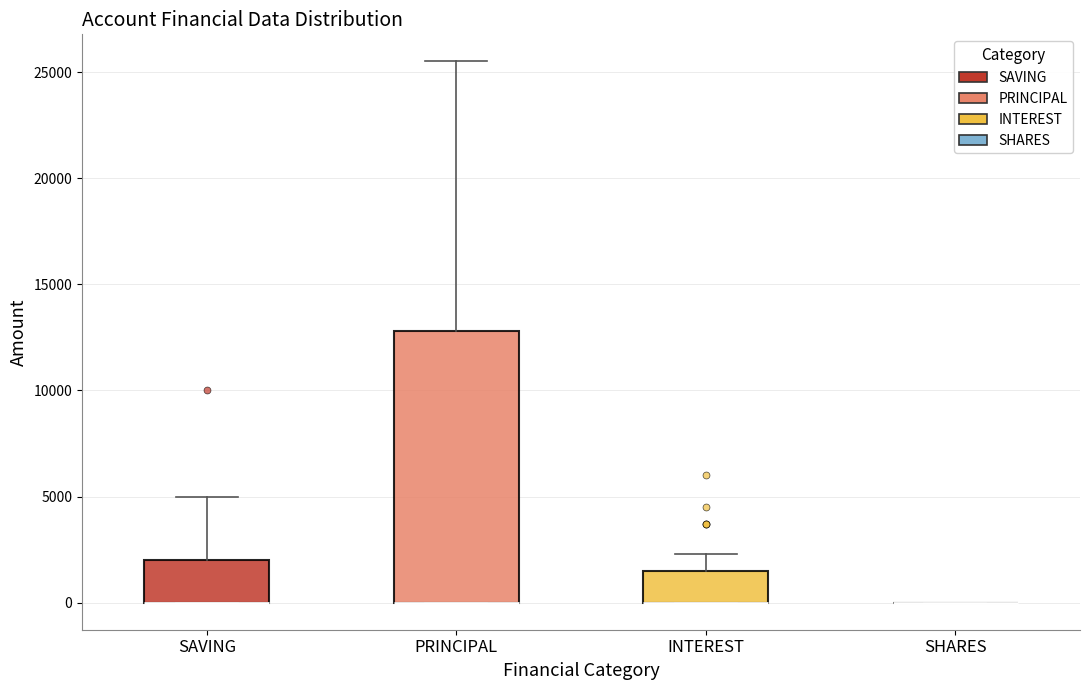

Reading left to right, transcribe this box plot: for each box, give where its median line is, the range the box spans, and where its two whiskers end, as read against the y-axis. The values are not printed on the chart, so give them approximately, as read against the axis.

SAVING: median 0 (drawn on the box's lower edge), box 0 to 2000, whiskers 0 to 5000
PRINCIPAL: median 0 (drawn on the box's lower edge), box 0 to 13000, whiskers 0 to 25500
INTEREST: median 0 (drawn on the box's lower edge), box 0 to 1500, whiskers 0 to 2500
SHARES: box collapsed to a line at 0, whiskers 0 to 0